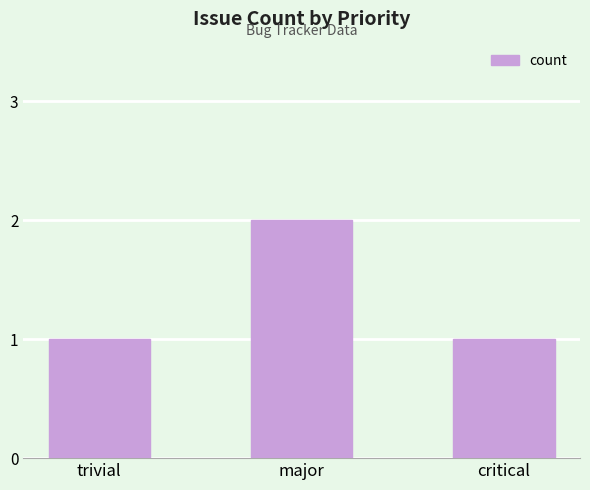

Are the bars grouped side by side (vs. stacked)?

No